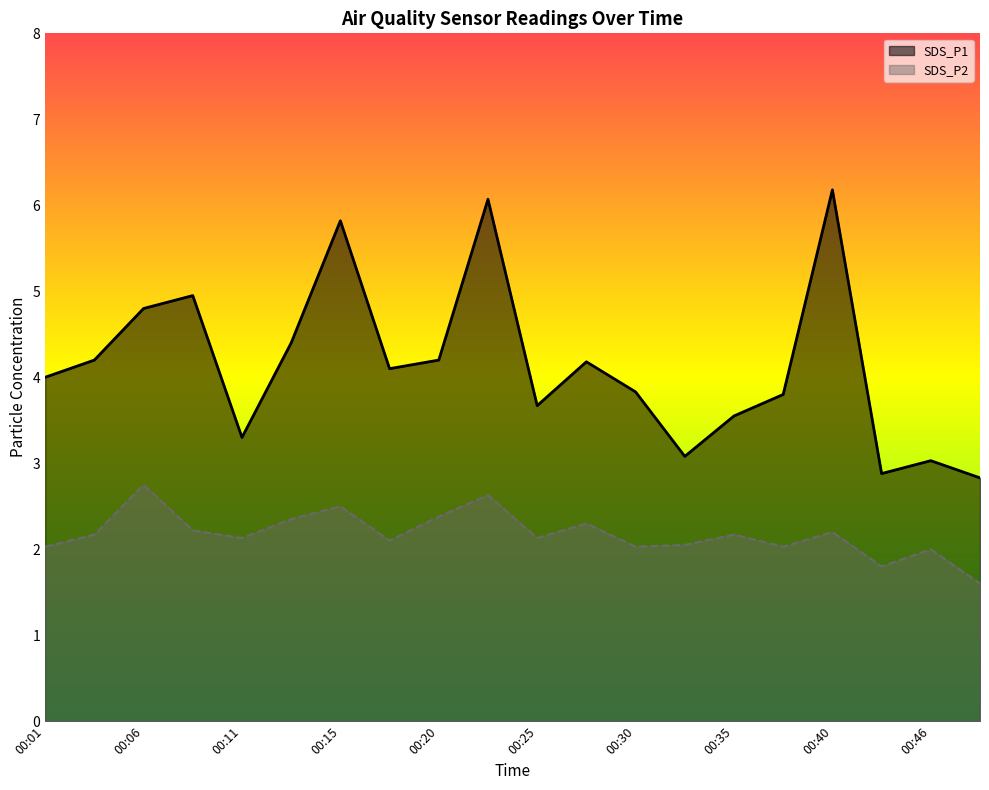

True or false: SDS_P2 has a value of 3.2 at 00:38.

False